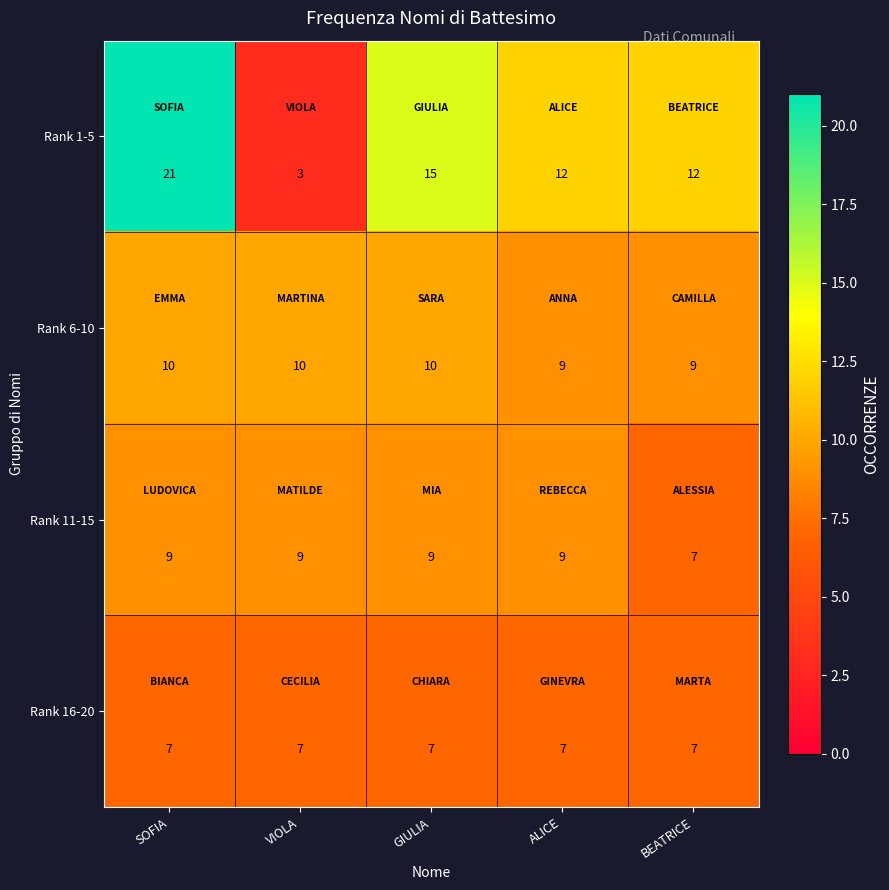

At which category is the sum across all series the highest?

SOFIA